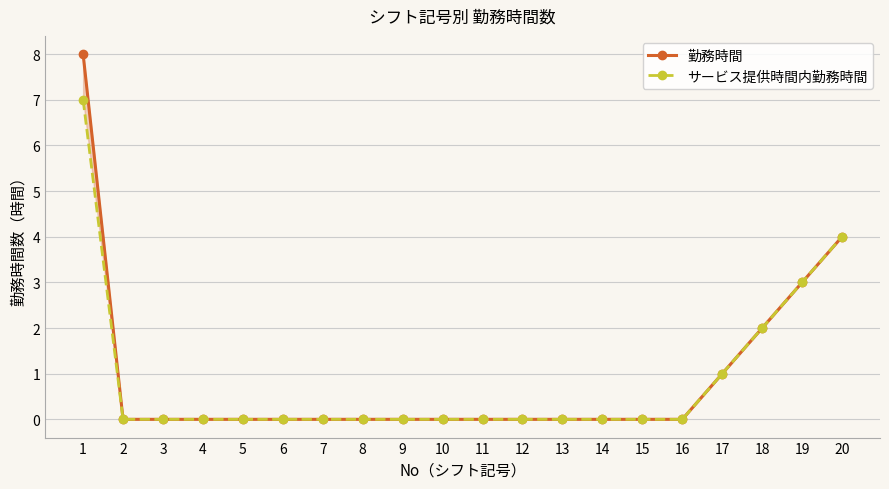

Where is 勤務時間 nearest to the value 4?

20